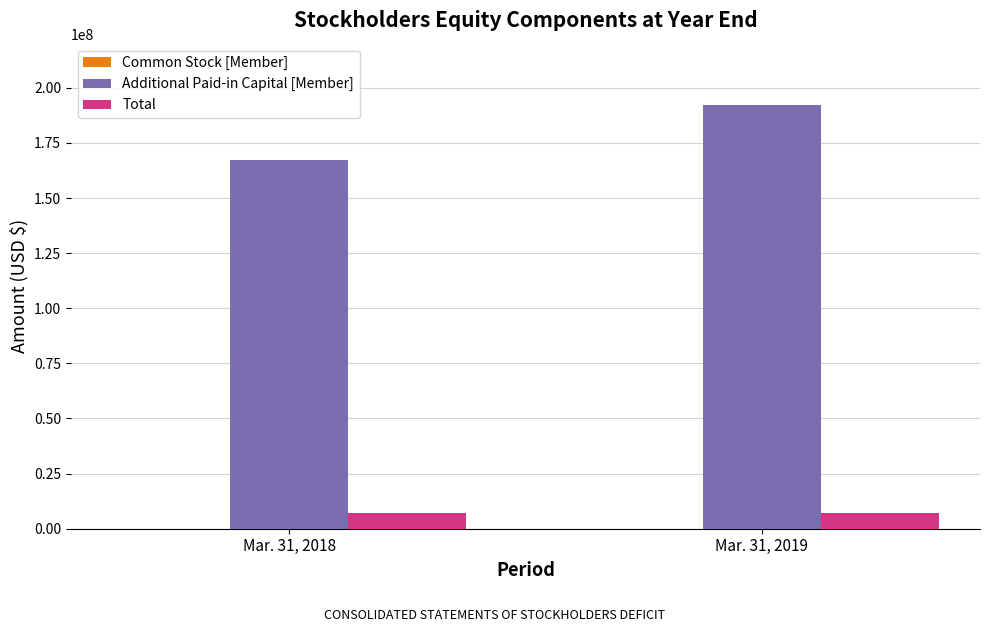

What is the greatest value displayed?

192129900